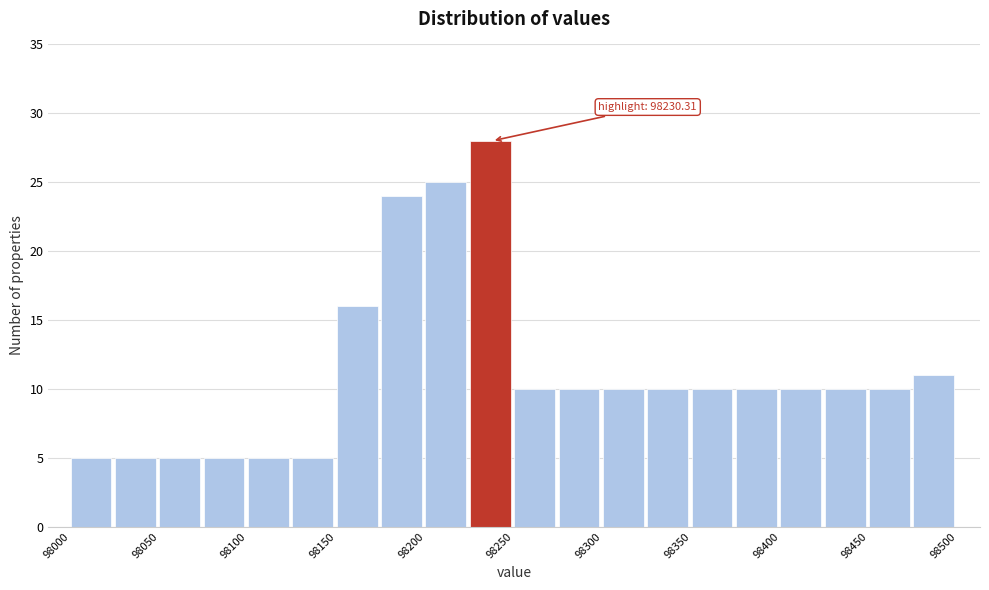

Which range on the x-axis has the tallest bar?

98225 to 98250